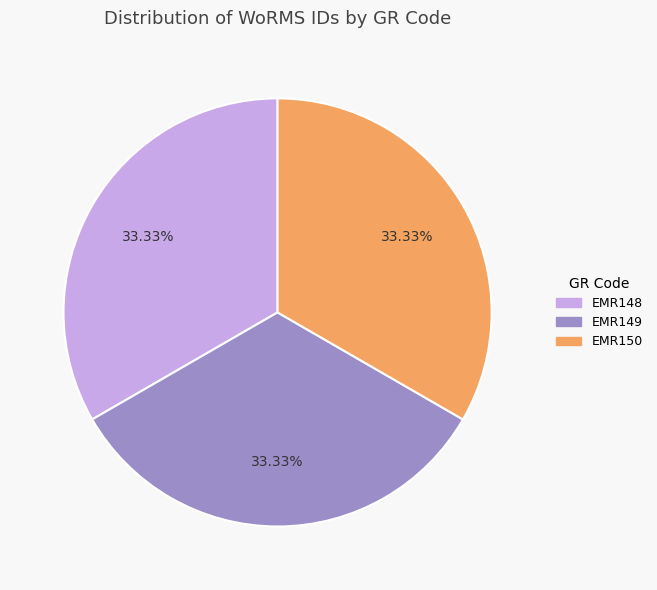

True or false: EMR150 accounts for 39% of the total.

False